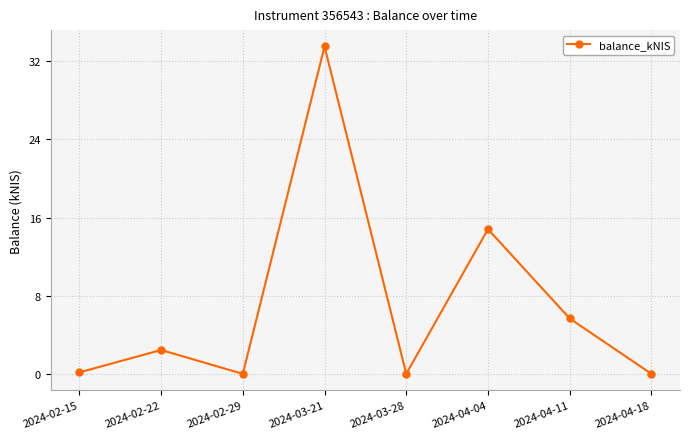

What position from the right is 2024-02-15?

8